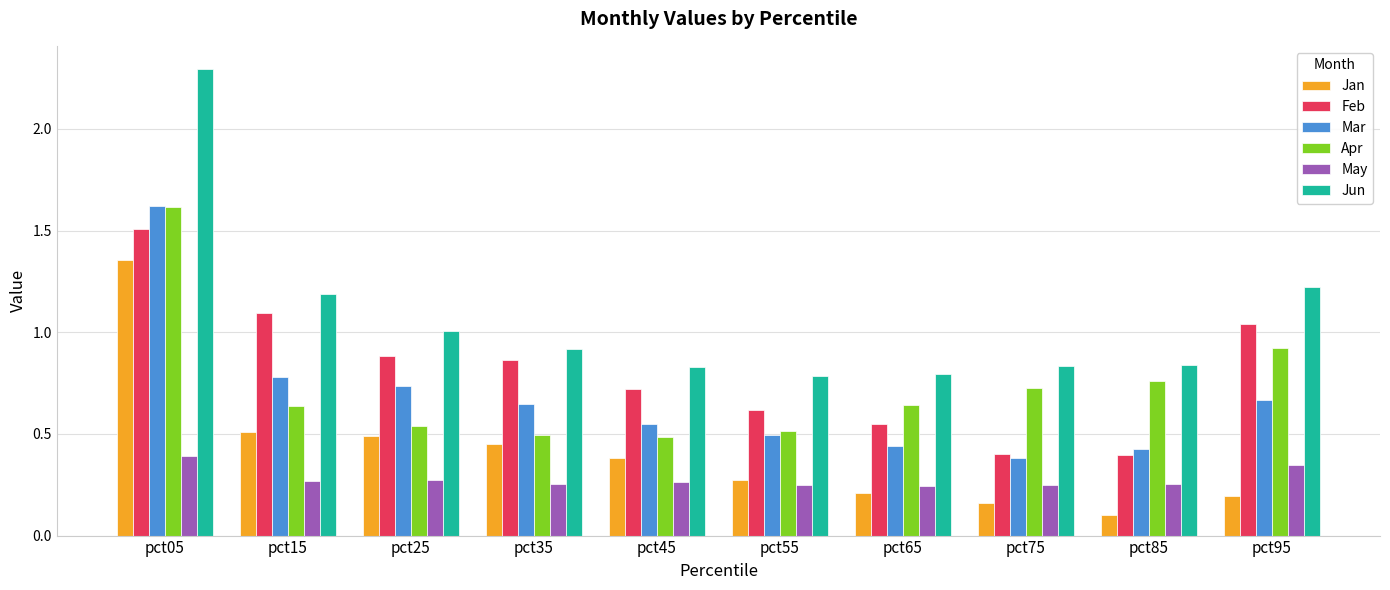

Which series has the largest total across all categories?

Jun